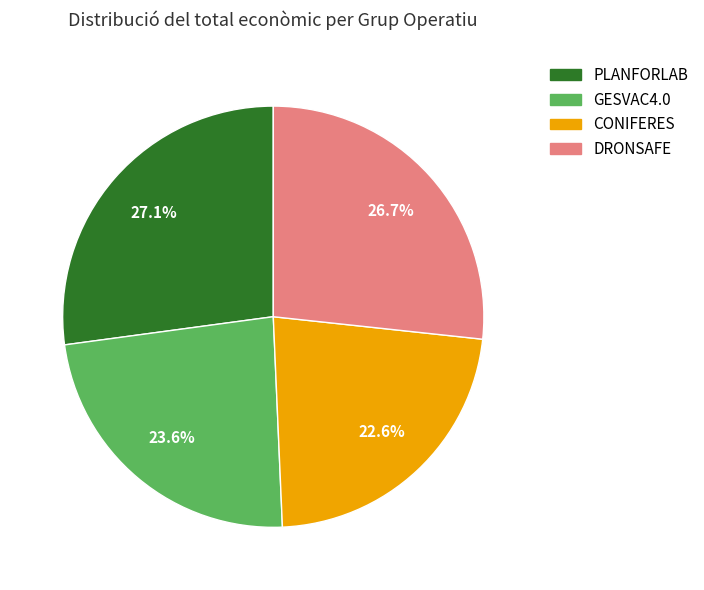

Which category has the smallest portion of the pie?

CONIFERES